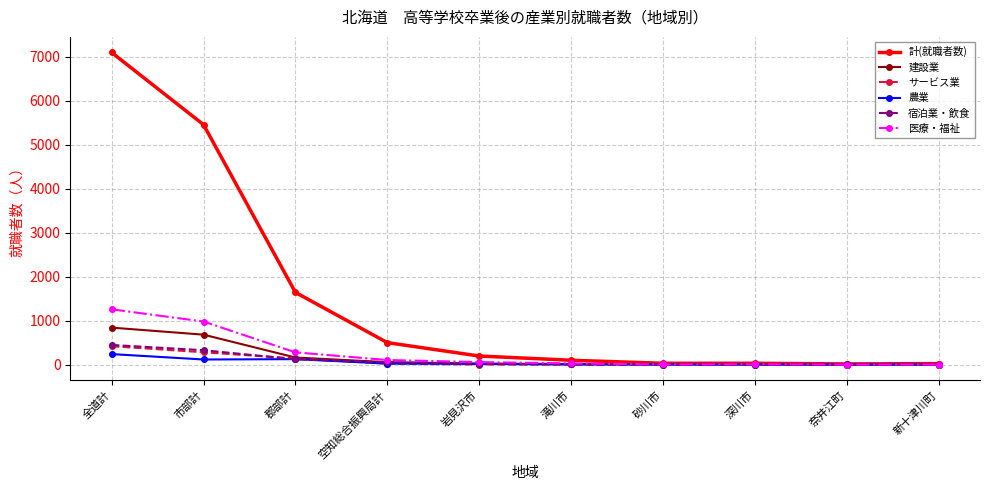

At which label does 計(就職者数) reach its peak?

全道計